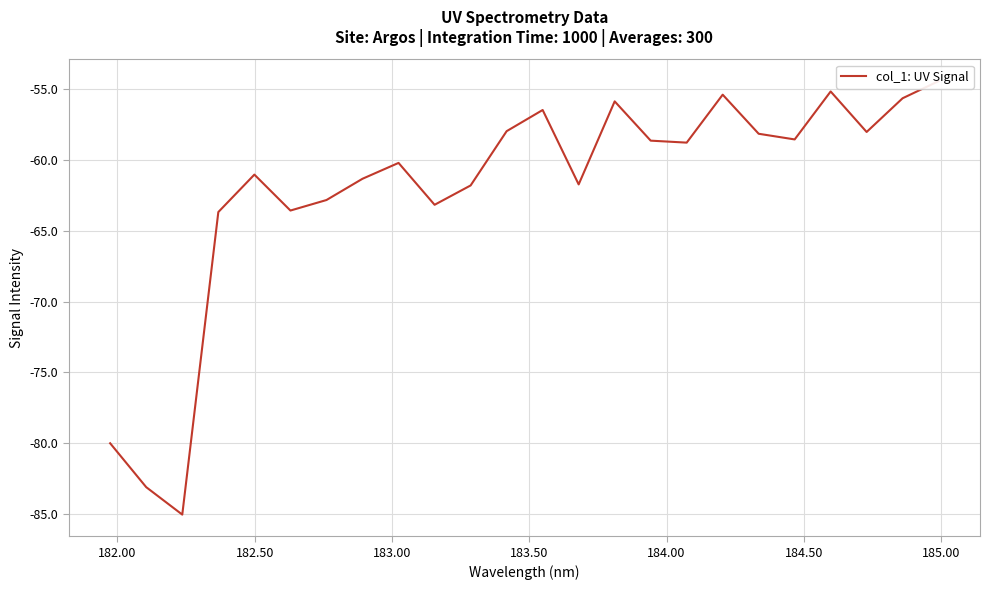

How many points are higher than both their immediate neighbors (excluding endpoints)?

6